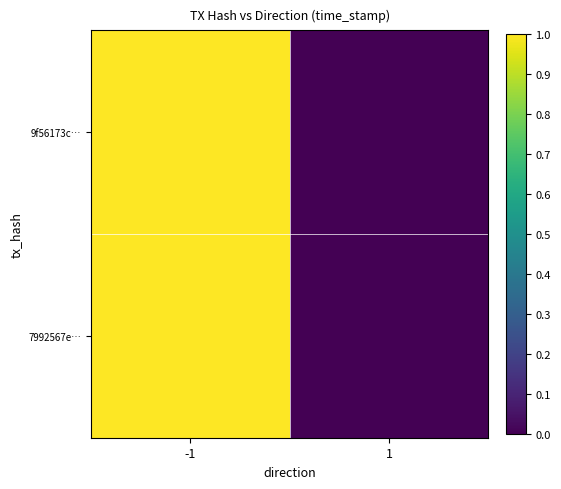

Which series has the largest total across all categories?

9f56173c…